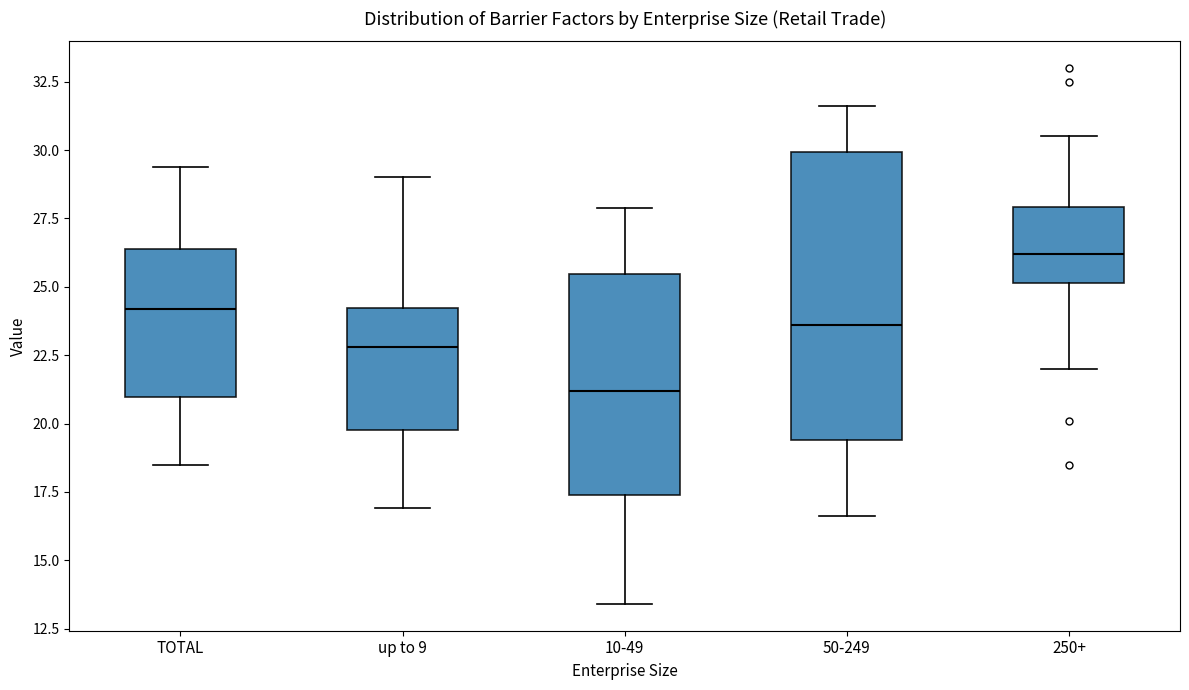

Reading left to right, read every box against the y-axis: the position of its median line, the range the box covers, and the ends of its whiskers. The values are not printed on the chart, so give them approximately, as read against the axis.

TOTAL: median 24.0, box 21.0 to 26.5, whiskers 18.5 to 29.5
up to 9: median 23.0, box 20.0 to 24.0, whiskers 17.0 to 29.0
10-49: median 21.0, box 17.5 to 25.5, whiskers 13.5 to 28.0
50-249: median 23.5, box 19.5 to 30.0, whiskers 16.5 to 31.5
250+: median 26.0, box 25.0 to 28.0, whiskers 22.0 to 30.5